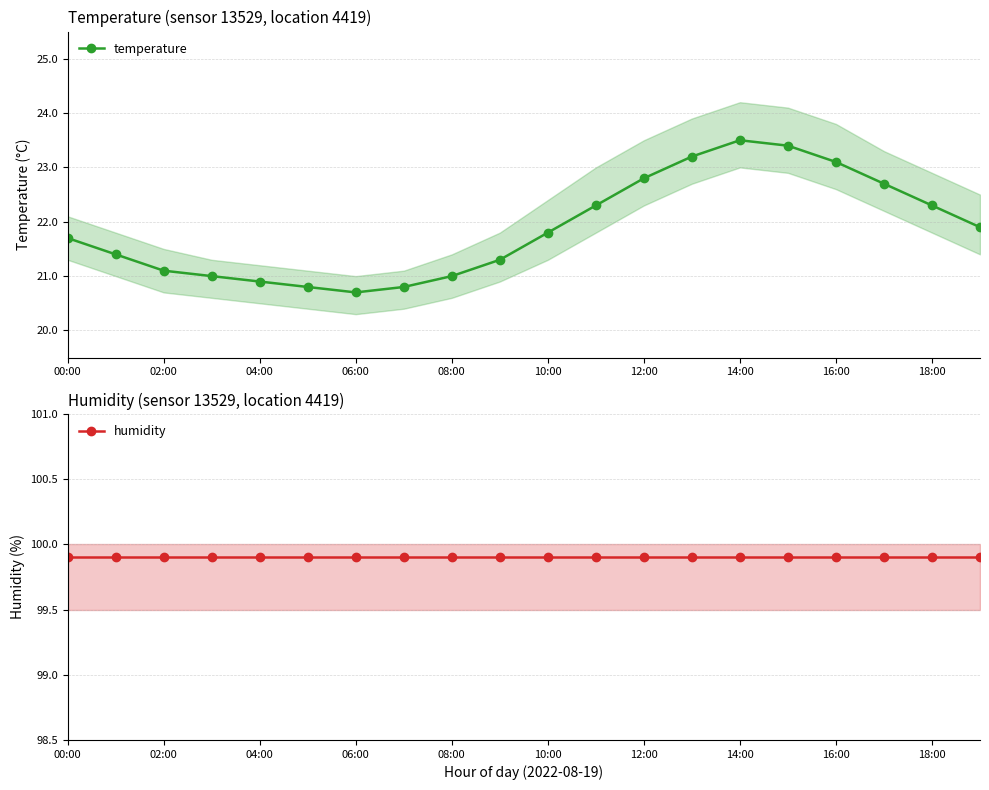

The humidity series shows 164.5 at 12:00. True or false?

False